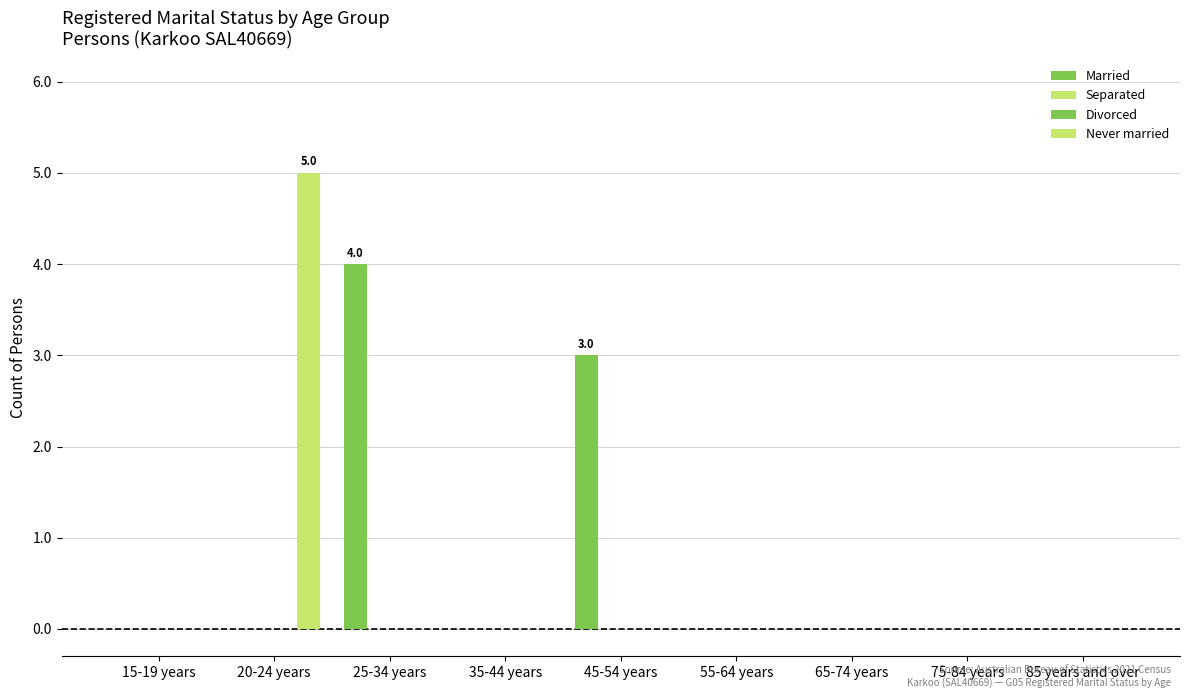

Does the chart contain stacked bars?

No